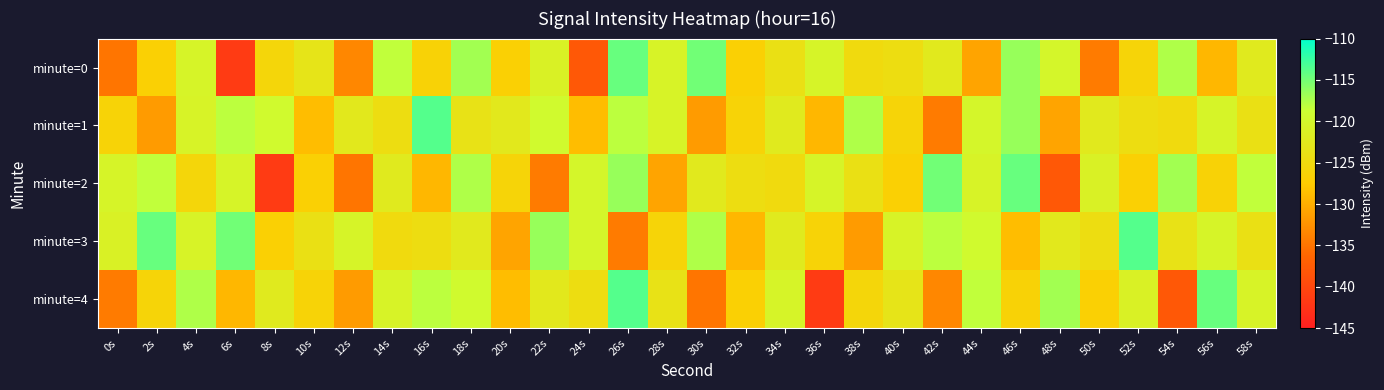

Which category has the highest value across all series?

16s